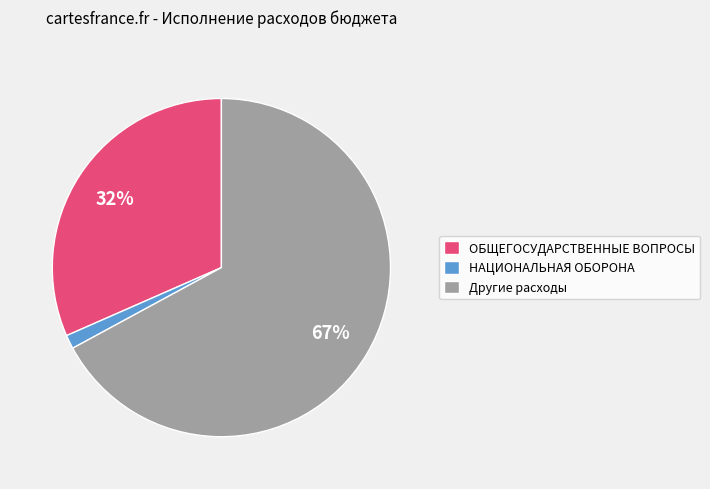

Is it true that ОБЩЕГОСУДАРСТВЕННЫЕ ВОПРОСЫ is 32% of the pie?

True